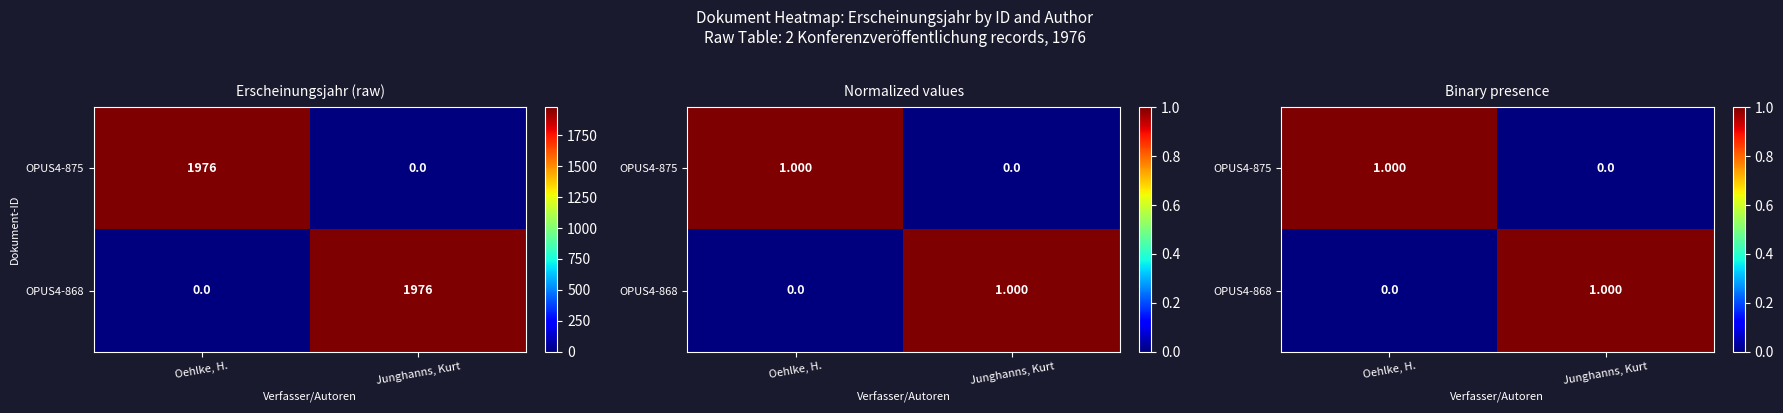

At Oehlke, H., list the series in order from smallest to largest.

OPUS4-868, OPUS4-875